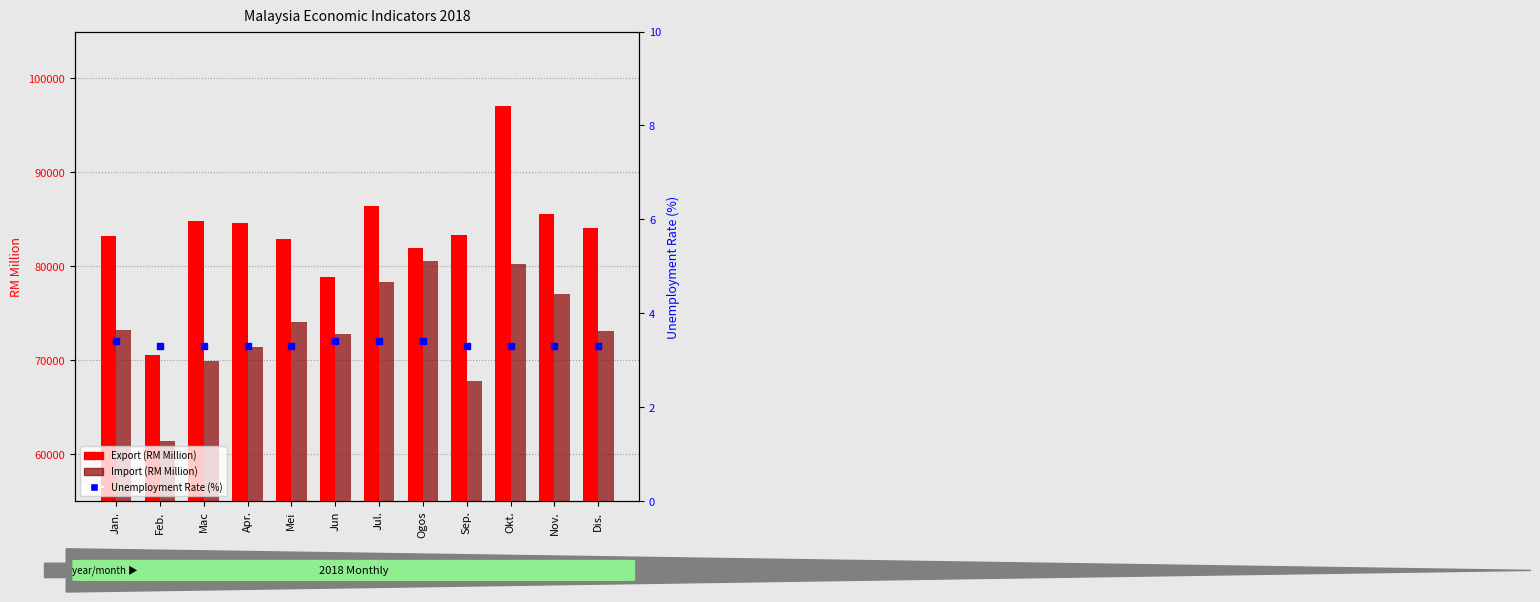

At Jun, list the series in order from largest to smallest.

Export (RM Million), Import (RM Million), Unemployment Rate (%)